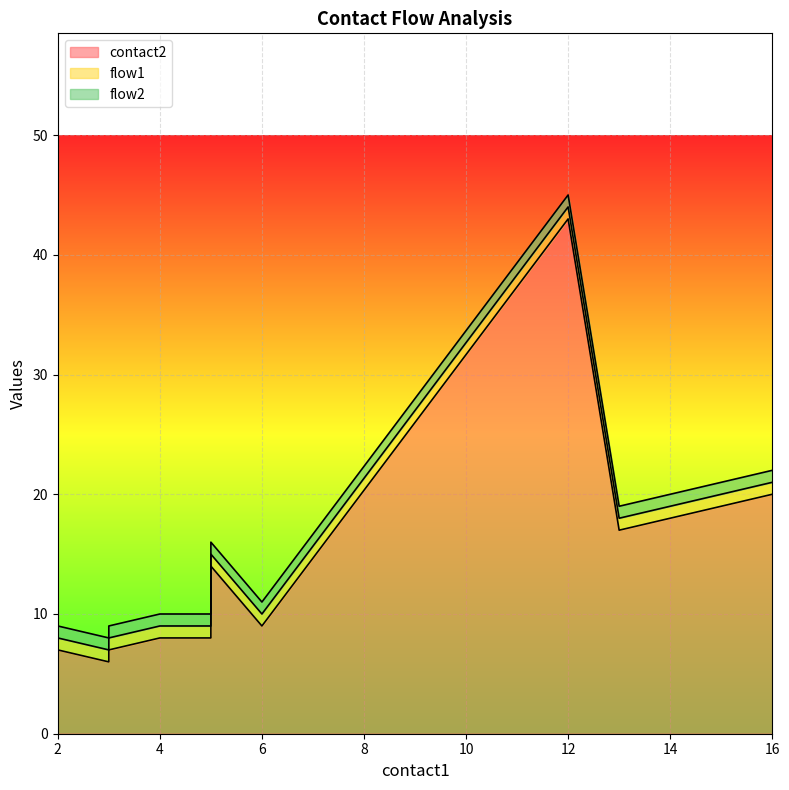

Is it true that flow1 equals 1 at 15?

False